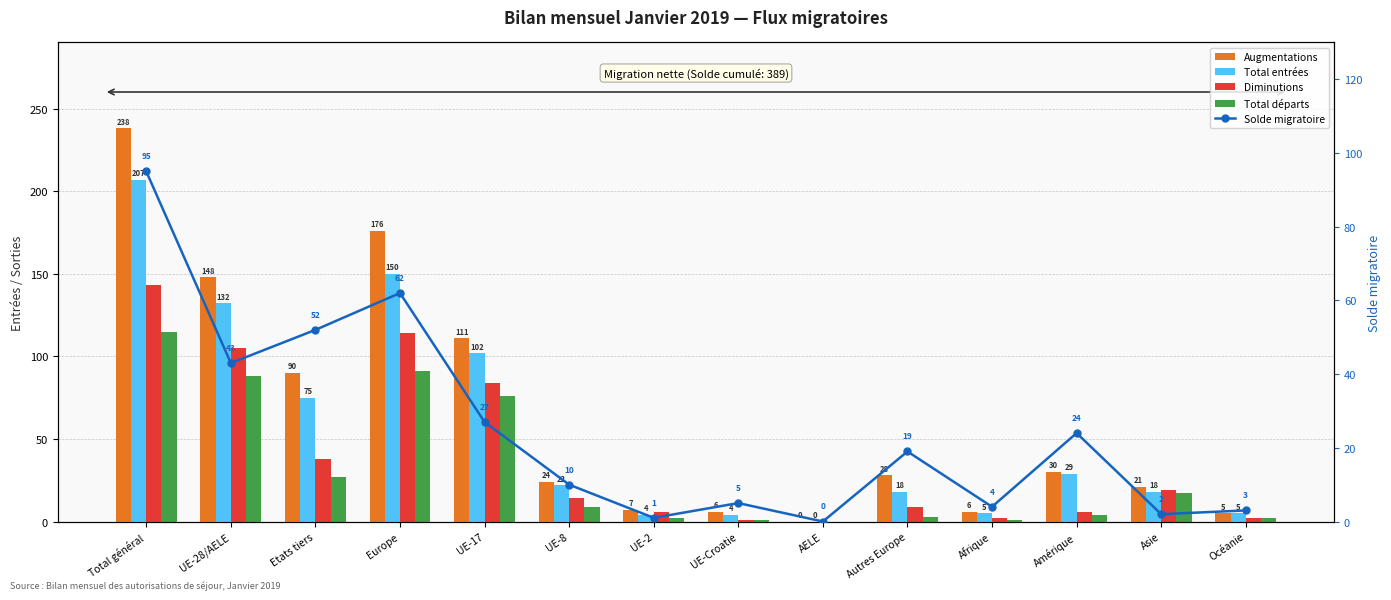

What position from the left is UE-2?

7